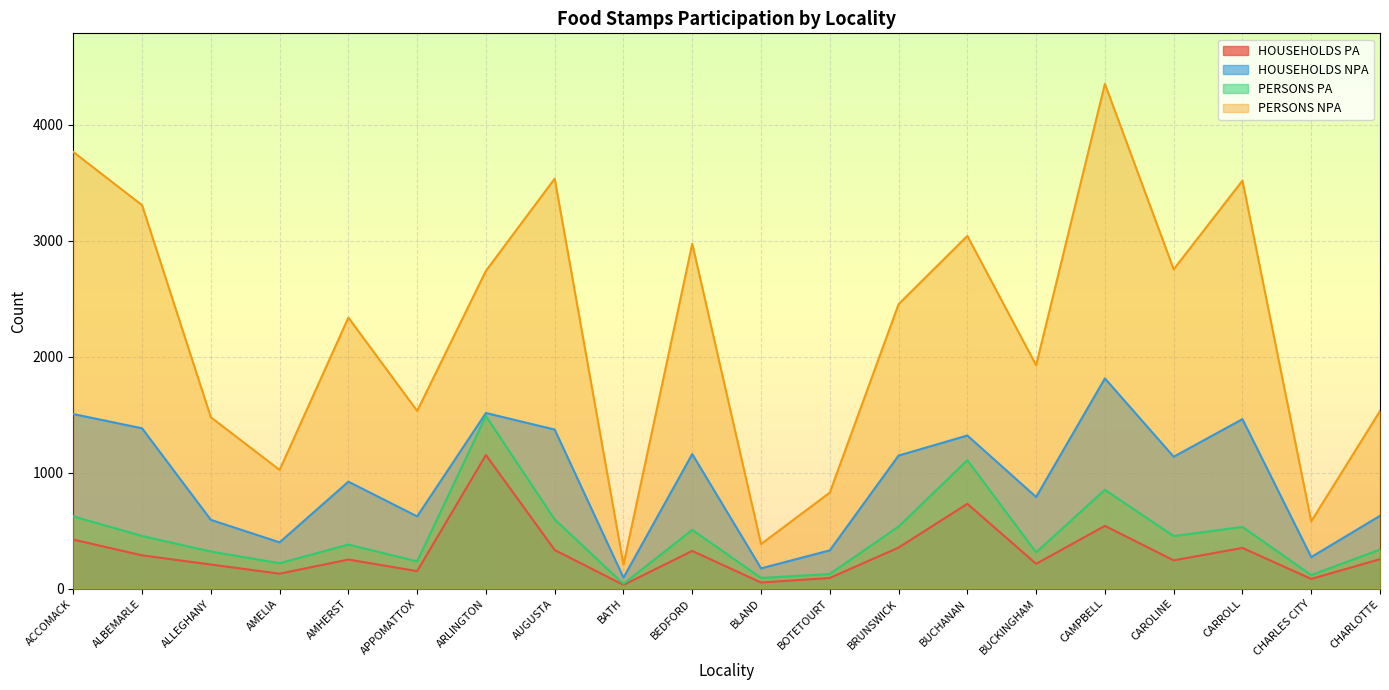

What is the smallest value displayed?

33